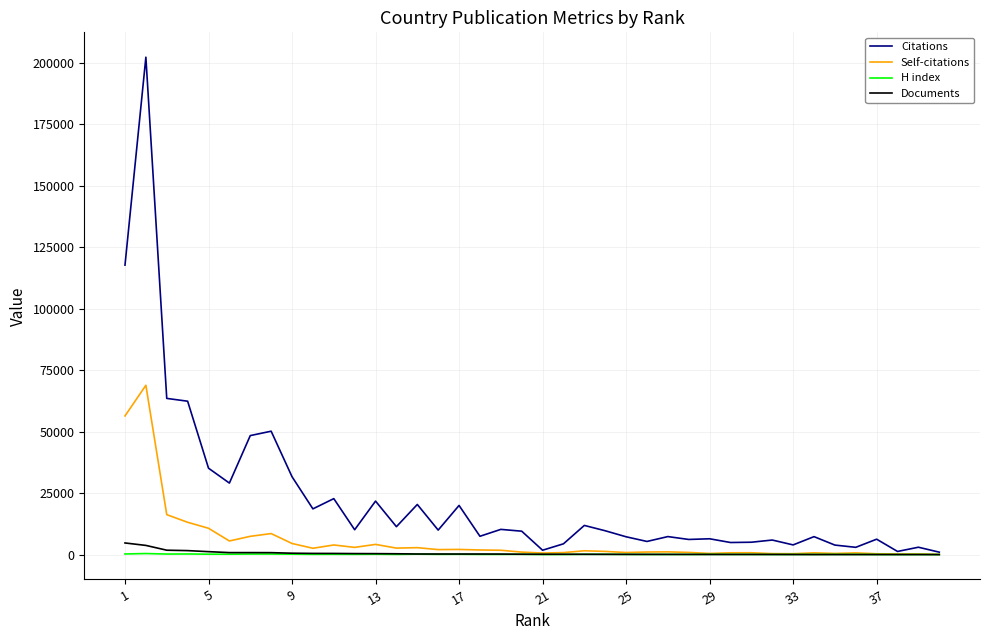

Which series has the largest range (max minus min)?

Citations